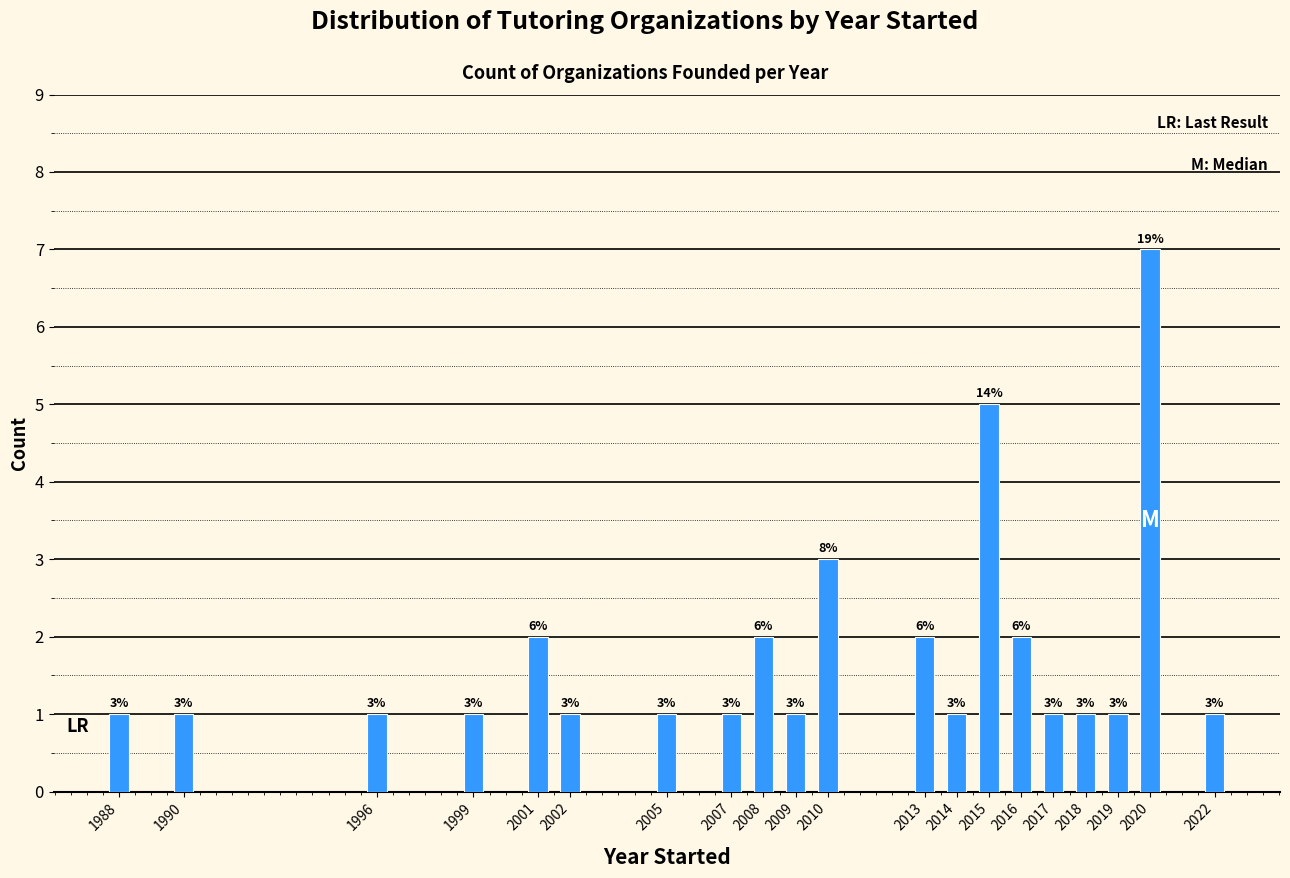

Reading left to right, transcribe all the data shown in this chart.

1	1	1	1	2	1	1	1	2	1	3	2	1	5	2	1	1	1	7	1